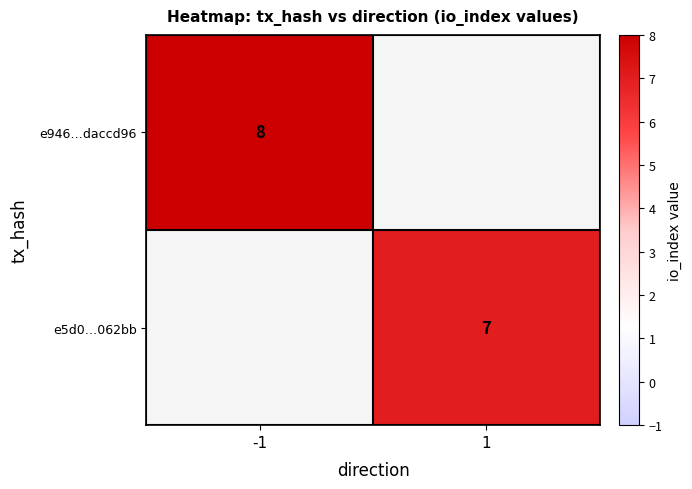

Is it true that e946…daccd96 equals 13 at -1?

False